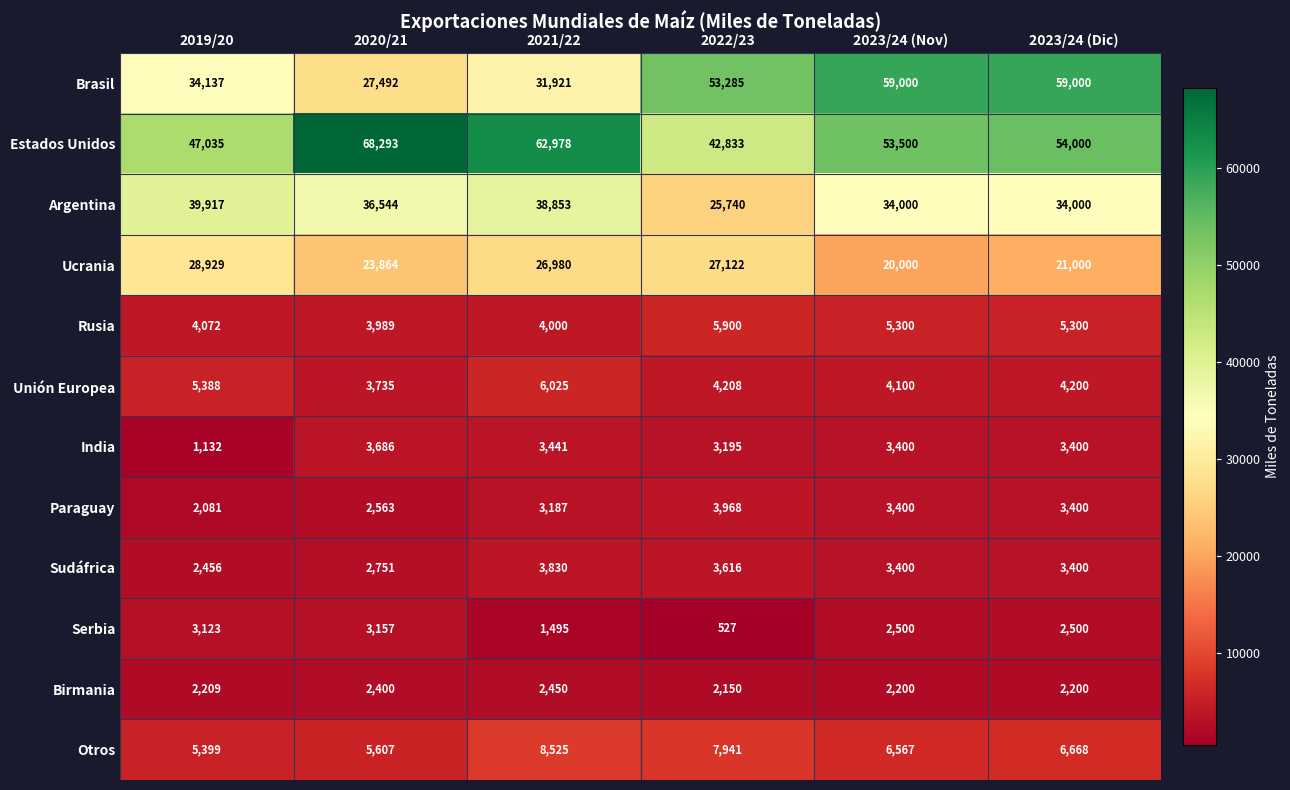

At how many categories does at least one series exceed 65693?

1